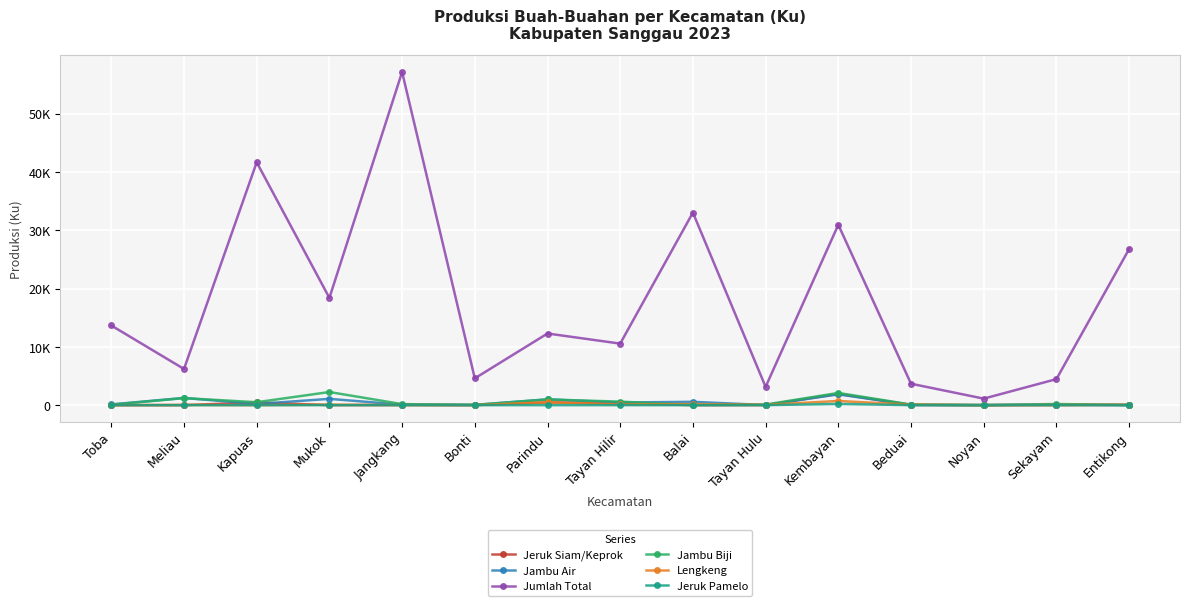

Where is Jumlah Total nearest to the value 29127?

Kembayan